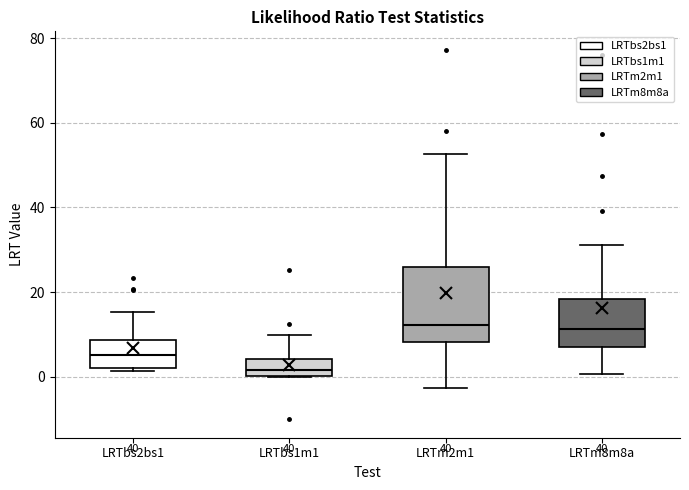

Reading left to right, read every box against the y-axis: the position of its median line, the range the box covers, and the ends of its whiskers. The values are not printed on the chart, so give them approximately, as read against the axis.

LRTbs2bs1: median 6, box 2 to 8, whiskers 2 (just below the box's lower edge) to 16
LRTbs1m1: median 2, box 0 to 4, whiskers 0 to 10
LRTm2m1: median 12, box 8 to 26, whiskers -2 to 52
LRTm8m8a: median 12, box 8 to 18, whiskers 0 to 32